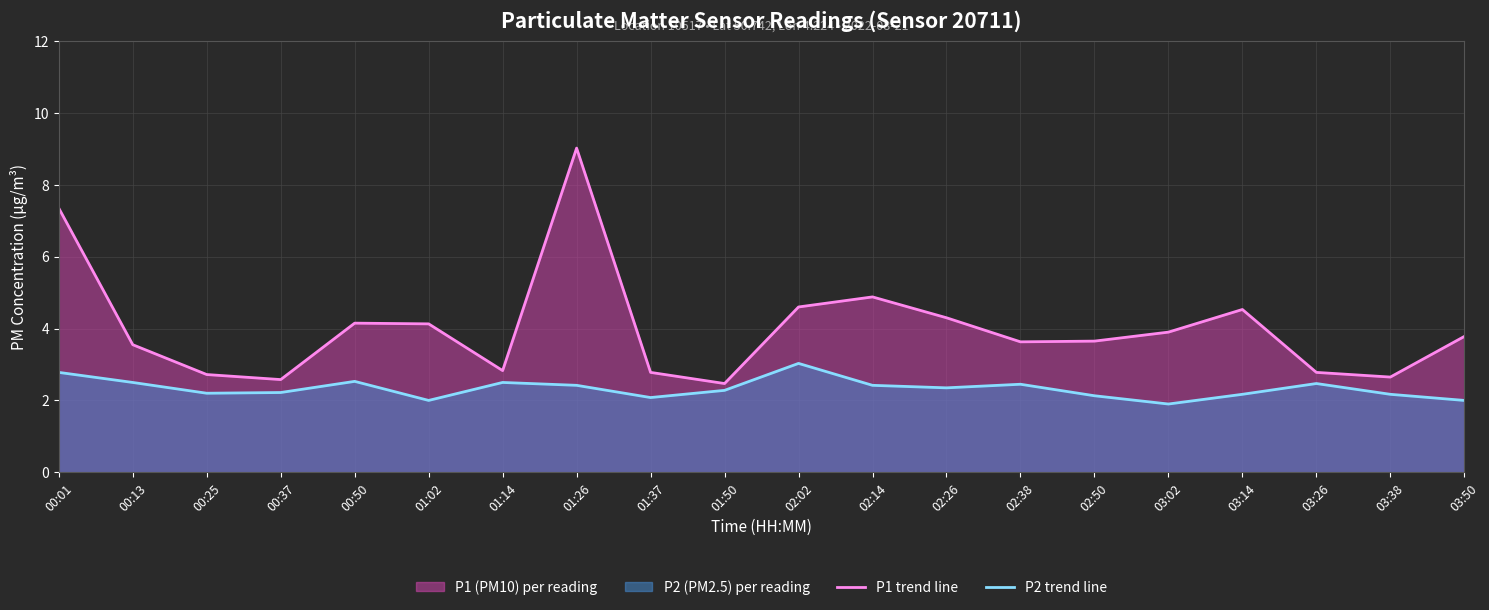

What value does the P1 trend line series have at 03:14?

4.5